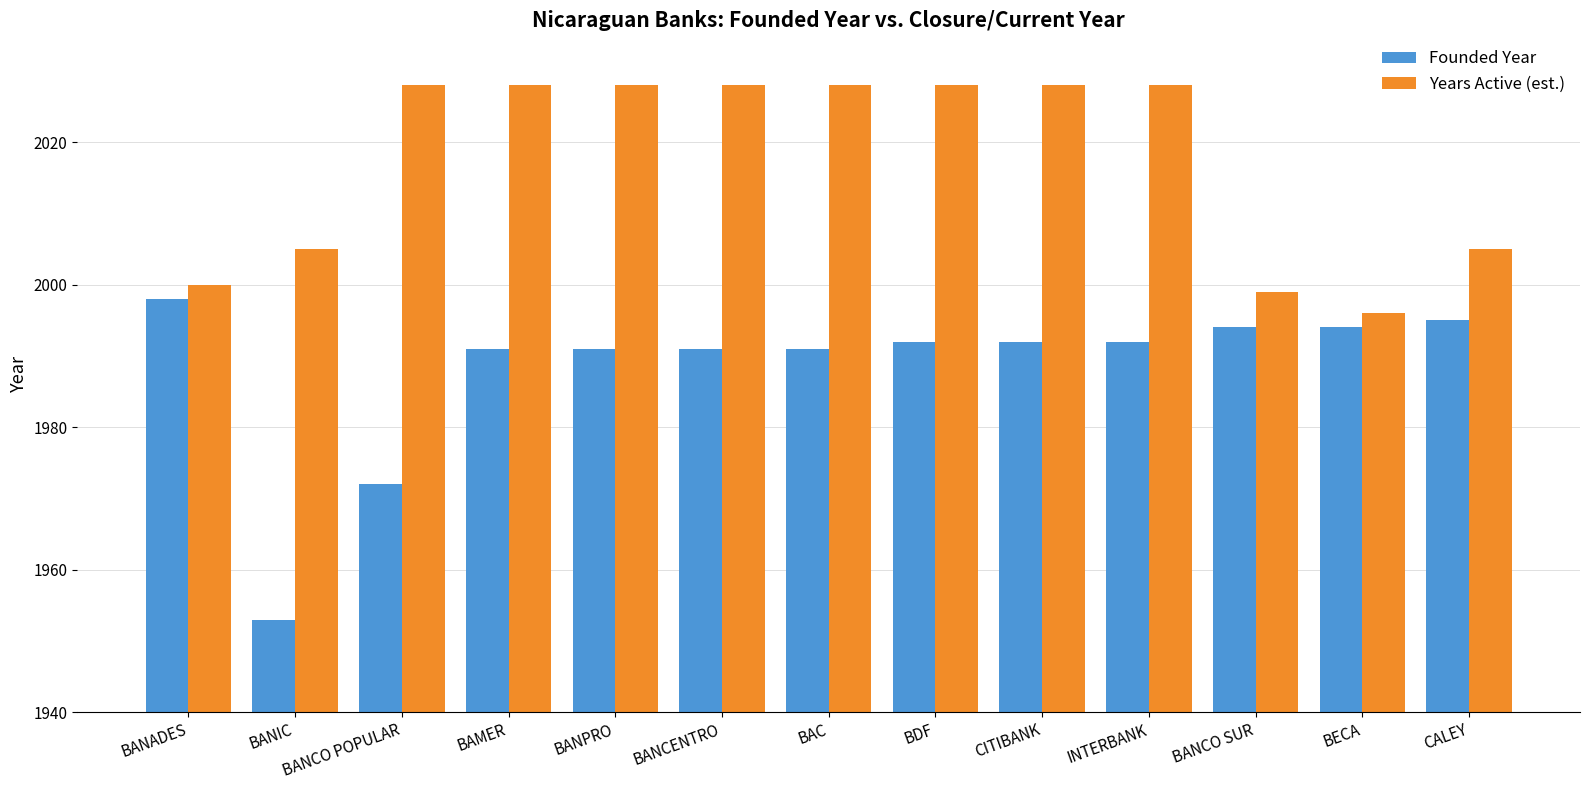

What position from the left is CITIBANK?

9